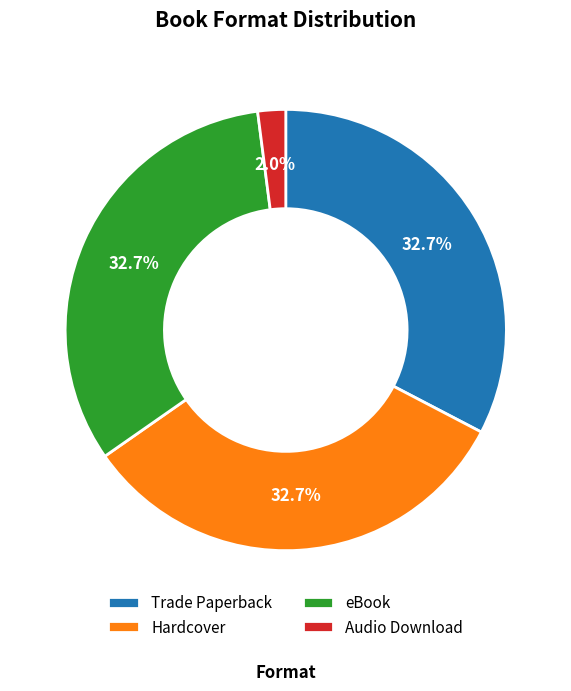

Which slice is the smallest?

Audio Download